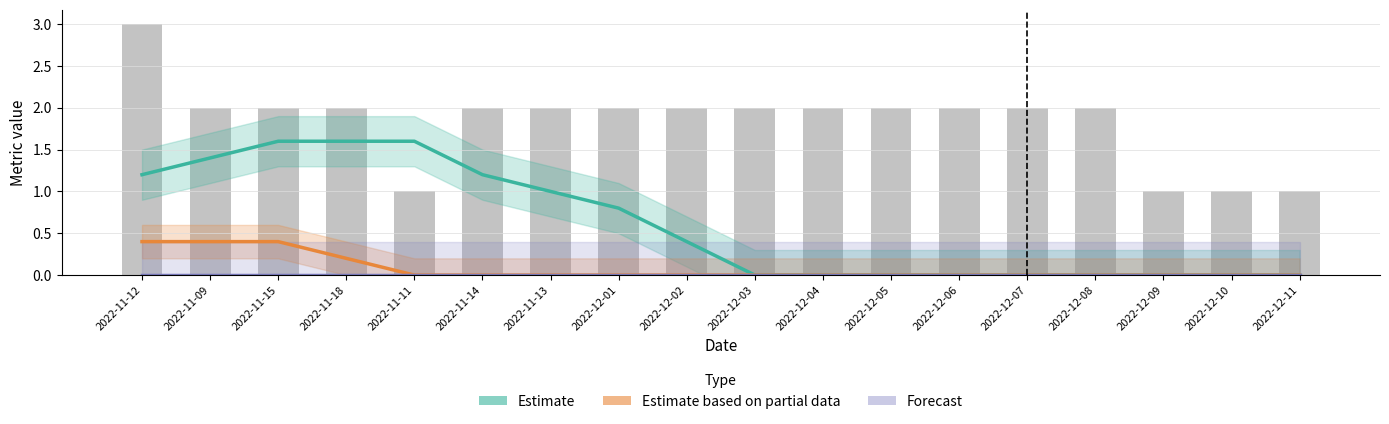

How many groups of bars are there?

18